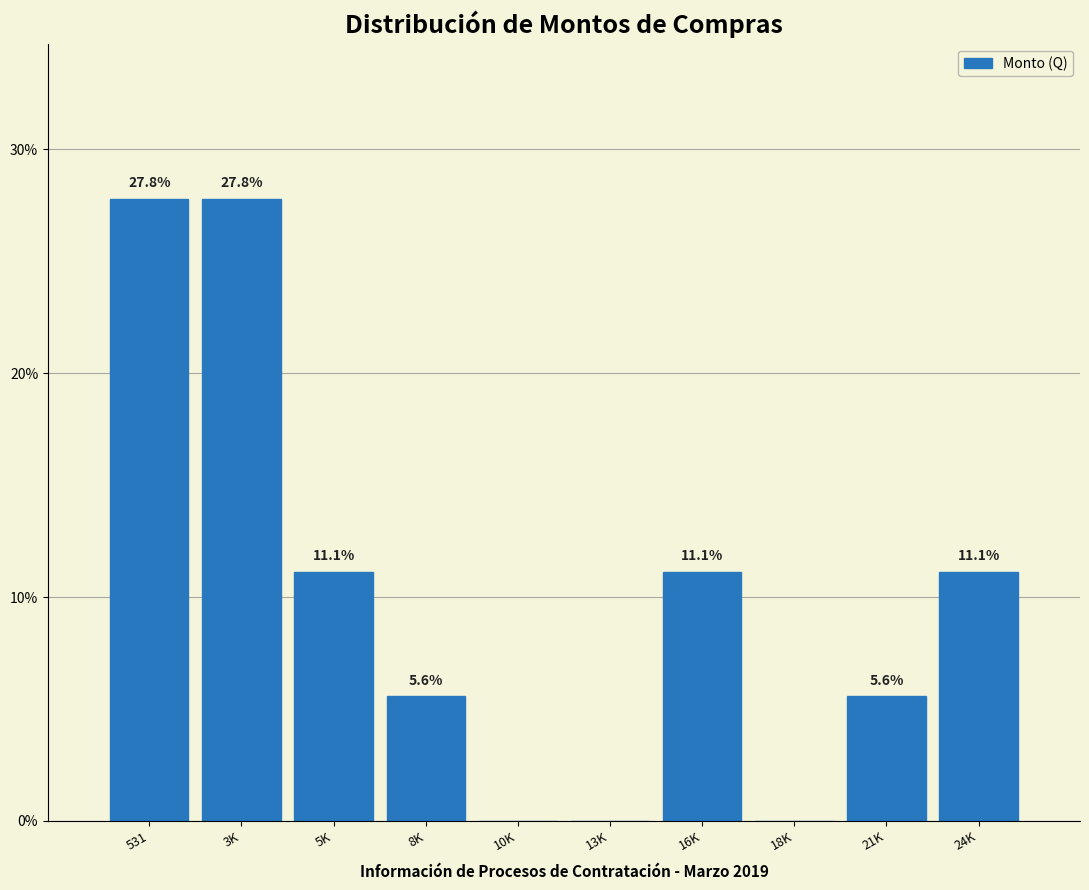

Reading left to right, list all the values displayed in this chart.

531=27.8	3K=27.8	5K=11.1	8K=5.6	10K=0.0	13K=0.0	16K=11.1	18K=0.0	21K=5.6	24K=11.1